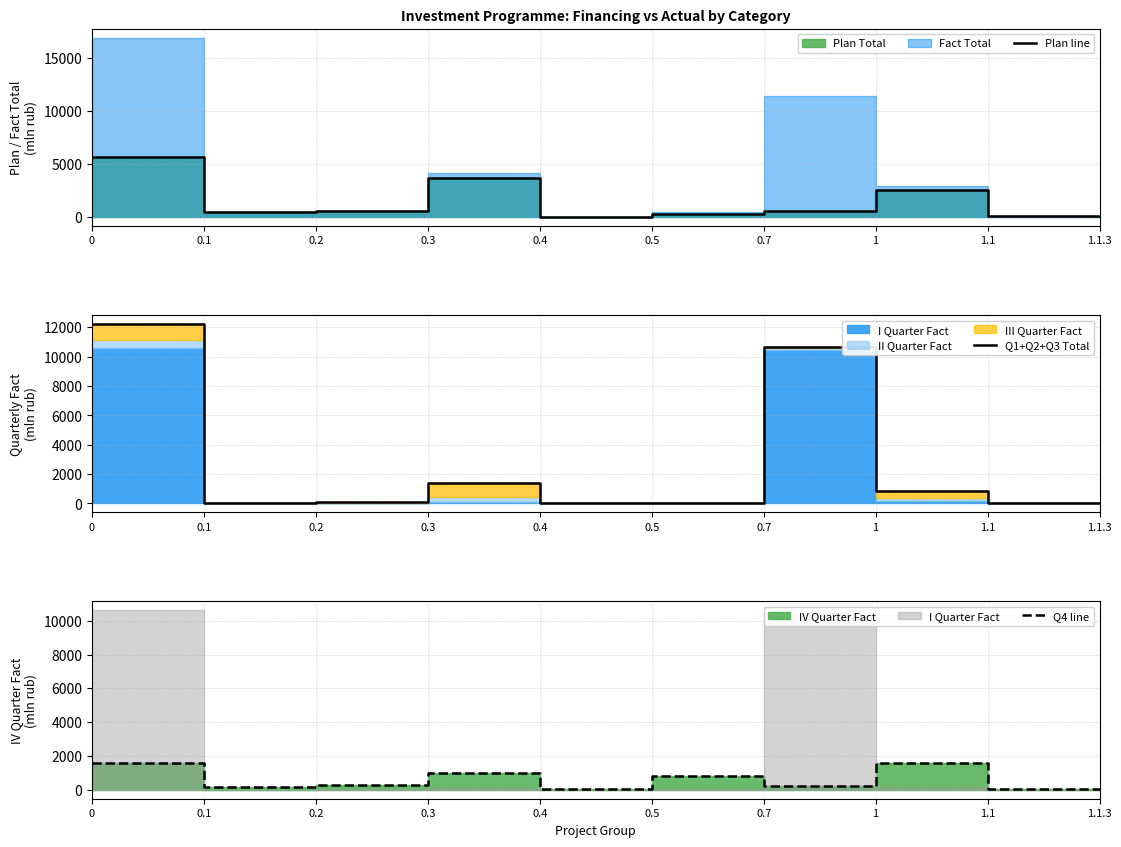

Which series has the largest total across all categories?

Q1+Q2+Q3 Total